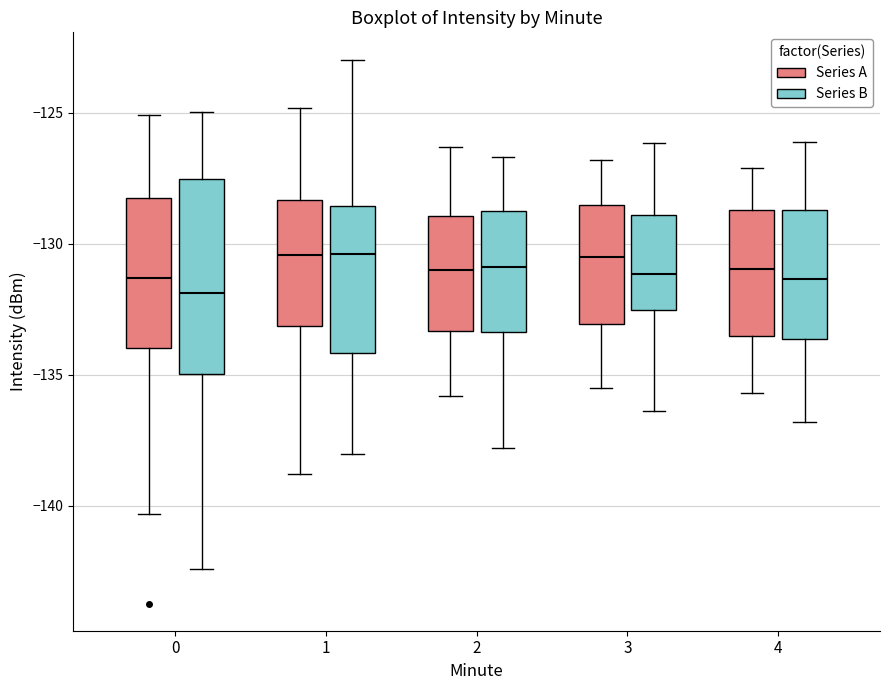

Where does the median line of the box for 0 (Series B) sit on the y-axis? The values are not printed on the chart, so give them approximately, as read against the axis.

-132.0